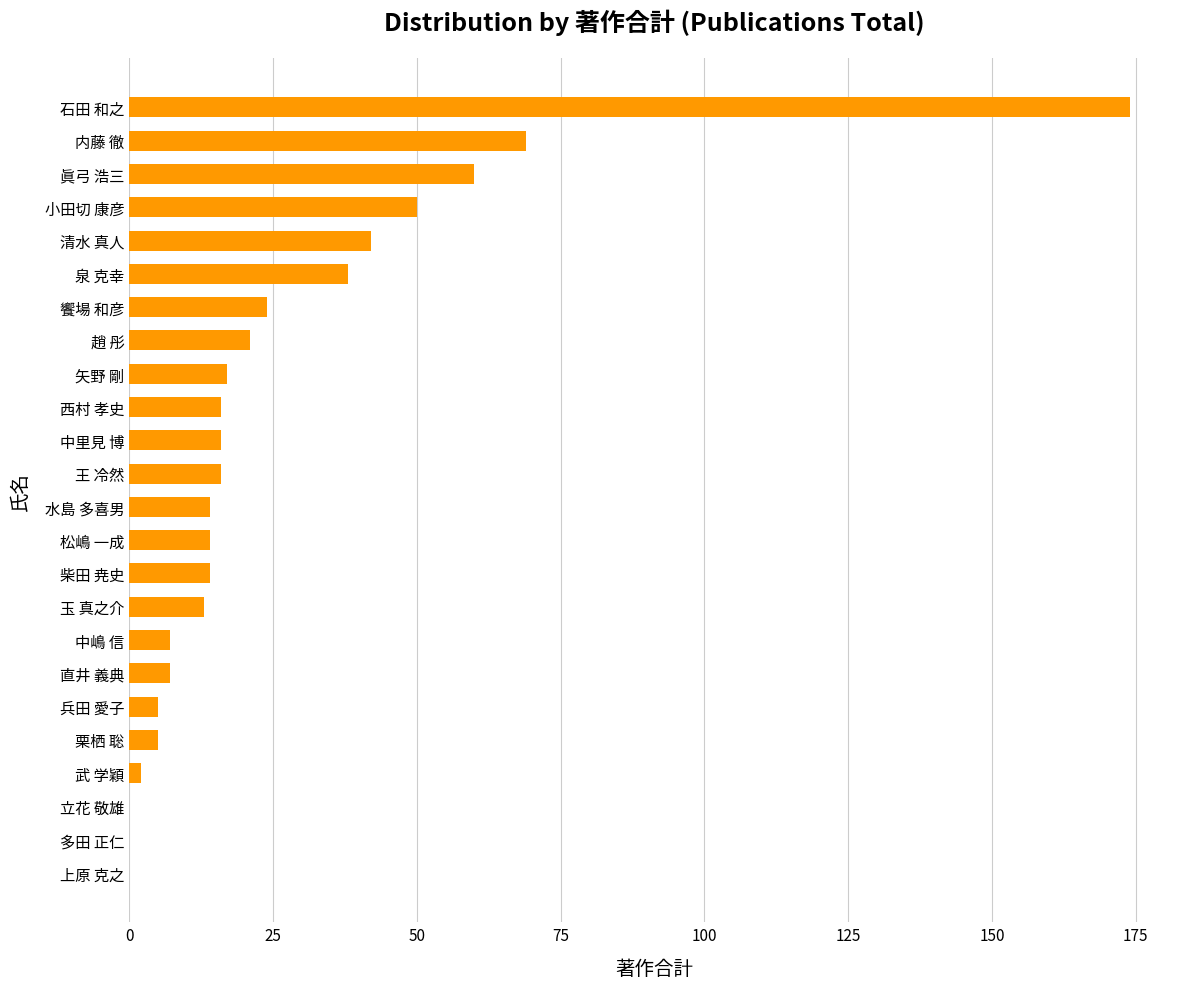

Reading bottom to top, what are all the values shown in this chart?

上原 克之=0	多田 正仁=0	立花 敬雄=0	武 学穎=2	栗栖 聡=5	兵田 愛子=5	直井 義典=7	中嶋 信=7	玉 真之介=13	柴田 尭史=14	松嶋 一成=14	水島 多喜男=14	王 冷然=16	中里見 博=16	西村 孝史=16	矢野 剛=17	趙 彤=21	饗場 和彦=24	泉 克幸=38	清水 真人=42	小田切 康彦=50	眞弓 浩三=60	内藤 徹=69	石田 和之=174